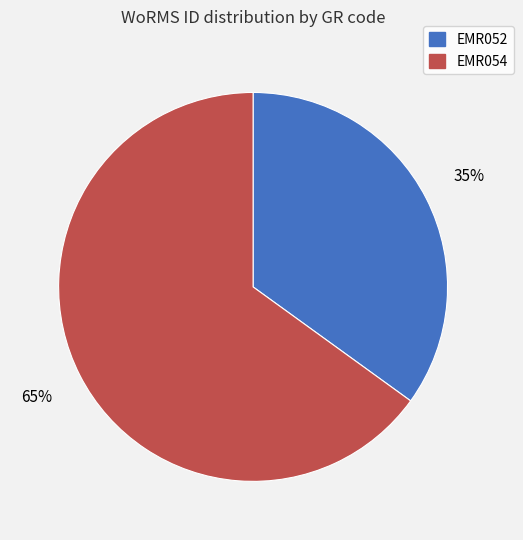

To the nearest percent, what is the average slice percentage?

50%